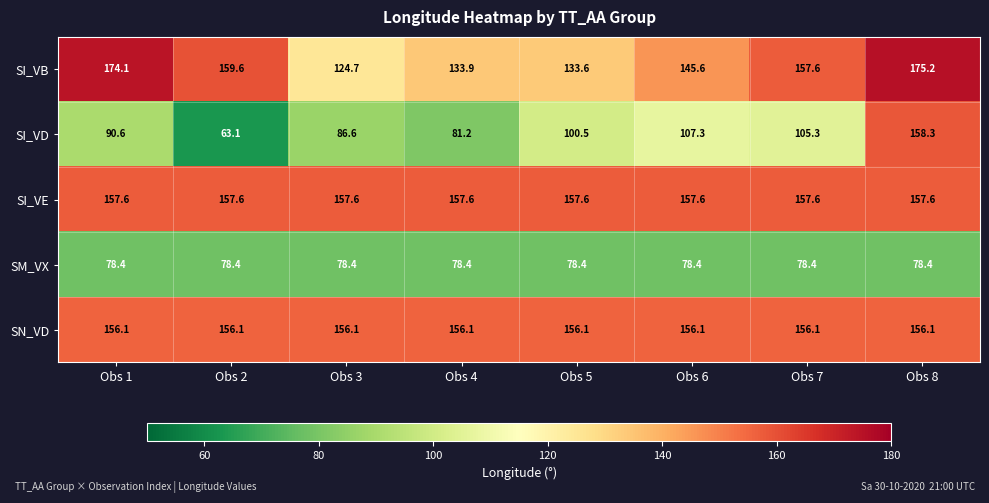

What is the smallest value displayed?

63.1